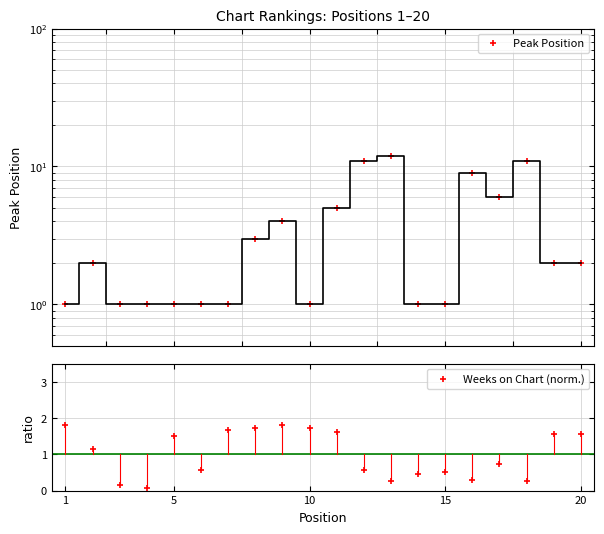

How many intersections are there between Weeks on Chart (norm.) and Peak Position?

7